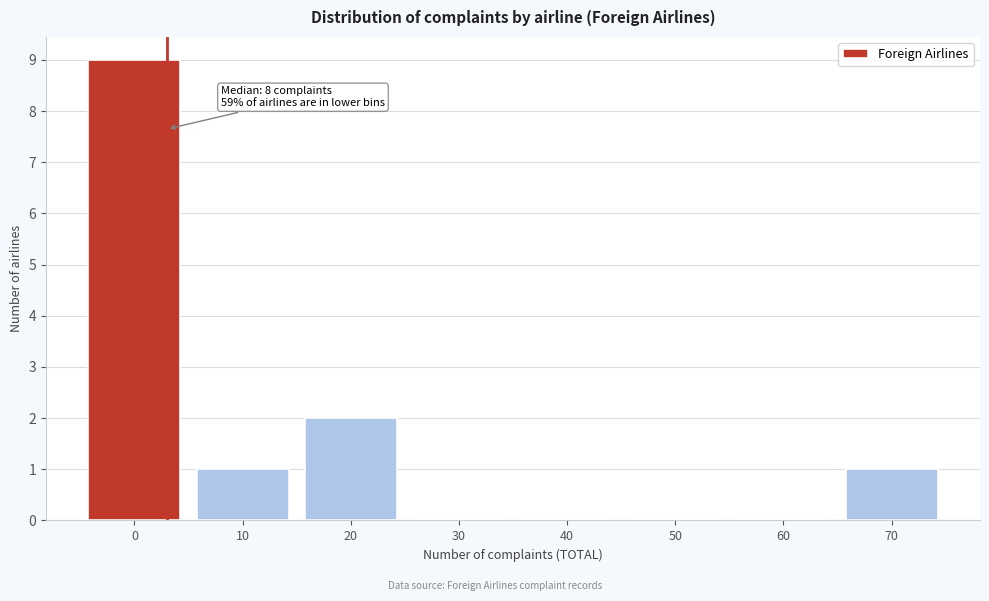

Reading left to right, list all the values displayed in this chart.

0=9	10=1	20=2	30=0	40=0	50=0	60=0	70=1